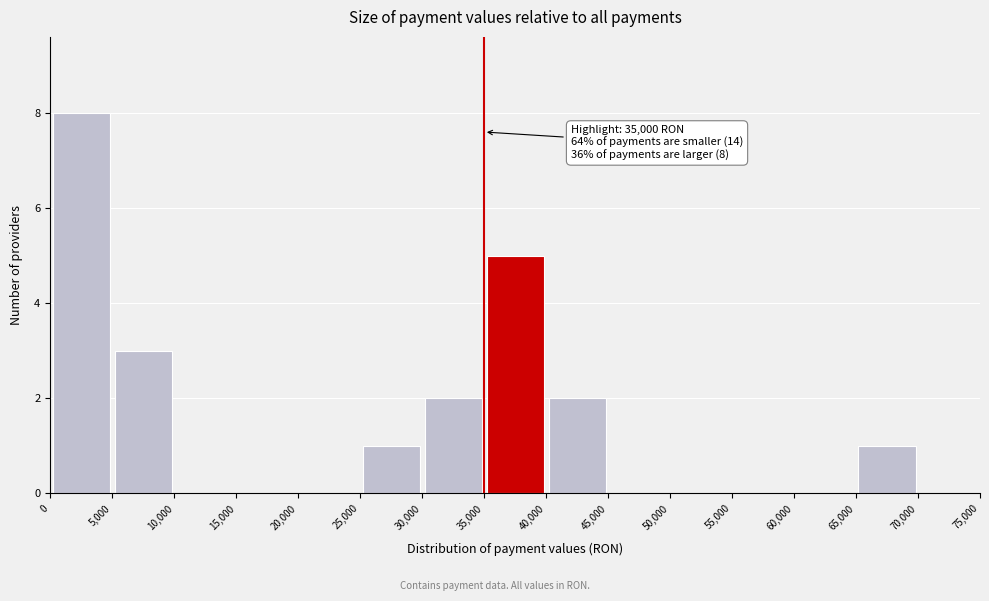

Over which range of the x-axis is the bar tallest?

0 to 5,000